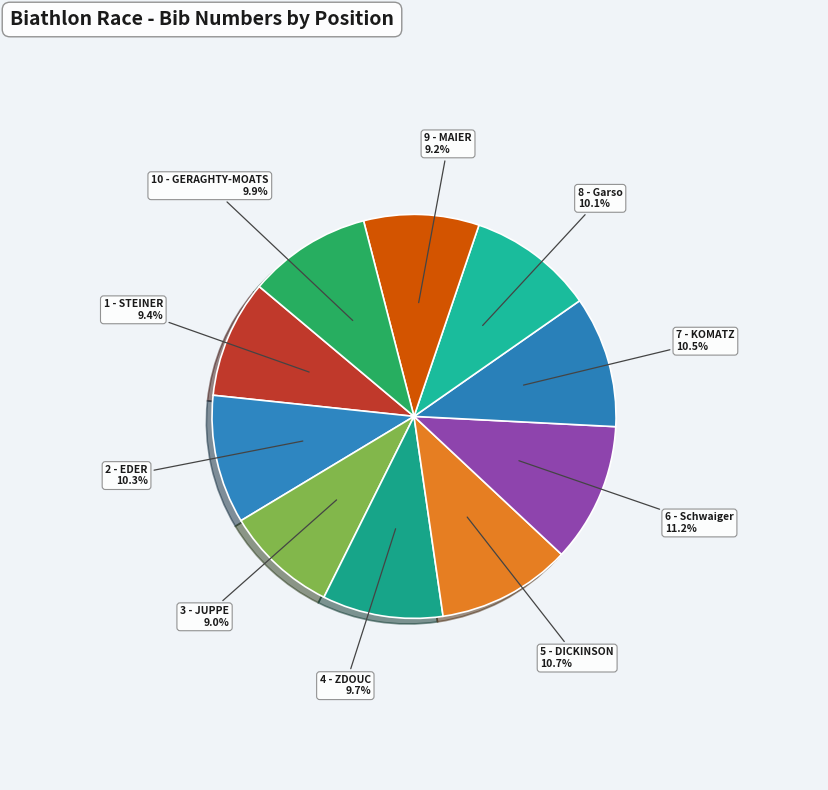

To the nearest percent, what is the difference between the largest and smallest slice percentages?

2%